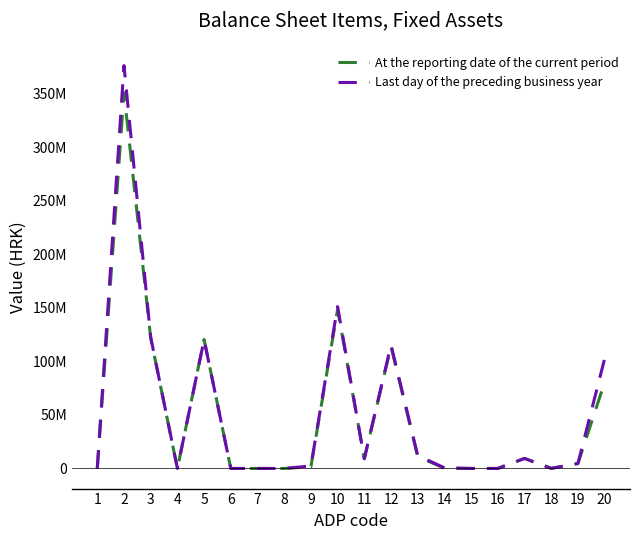

Reading left to right, transcribe all the data shown in this chart.

At the reporting date of the current period: 1=0	2=350882128	3=121958490	4=0	5=120427323	6=0	7=0	8=0	9=1531167	10=148442944	11=9155420	12=113887032	13=11020785	14=277330	15=0	16=0	17=9384080	18=103297	19=4615000	20=80480694
Last day of the preceding business year: 1=0	2=376229861	3=122614230	4=0	5=120250063	6=0	7=0	8=0	9=2364167	10=151119937	11=9155420	12=115283310	13=12076530	14=576321	15=0	16=0	17=9334080	18=79276	19=4615000	20=102480694